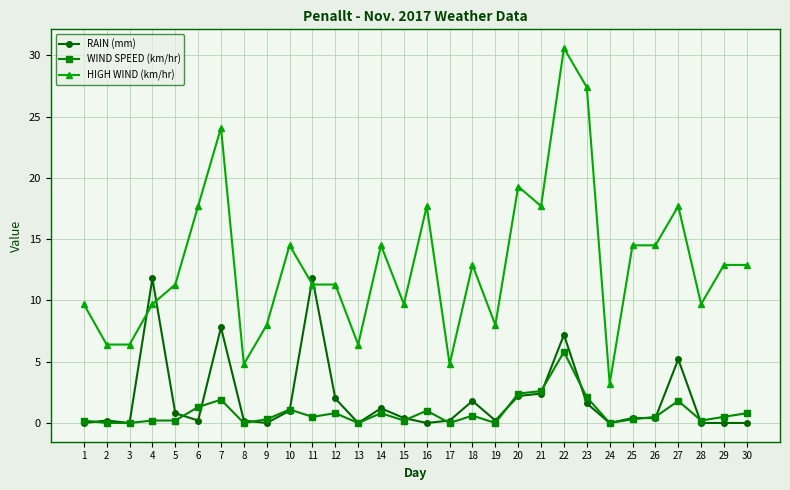

How many lines are shown in the chart?

3